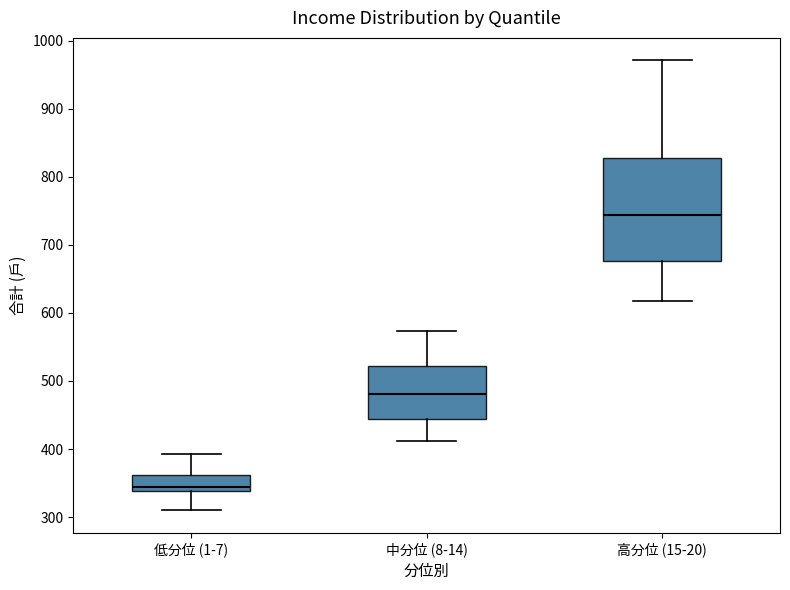

Comparing the boxes themselves (not the whiskers), which one is the tallest?

高分位 (15-20)